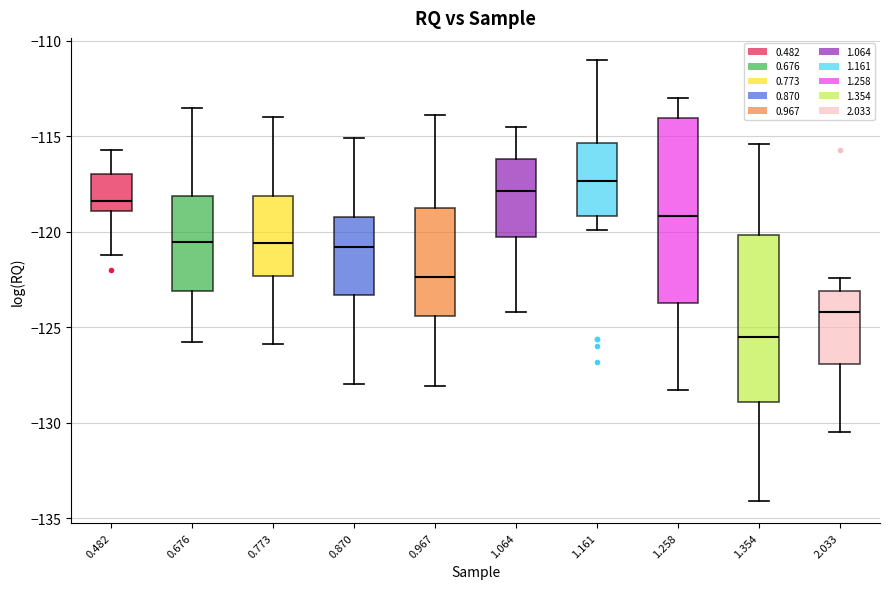

Reading left to right, transcribe this box plot: for each box, give where its median line is, the range the box spans, and where its two whiskers end, as read against the y-axis. The values are not printed on the chart, so give them approximately, as read against the axis.

0.482: median -118.5, box -119.0 to -117.0, whiskers -121.0 to -115.5
0.676: median -120.5, box -123.0 to -118.0, whiskers -126.0 to -113.5
0.773: median -120.5, box -122.5 to -118.0, whiskers -126.0 to -114.0
0.870: median -121.0, box -123.5 to -119.0, whiskers -128.0 to -115.0
0.967: median -122.5, box -124.5 to -119.0, whiskers -128.0 to -114.0
1.064: median -118.0, box -120.0 to -116.0, whiskers -124.0 to -114.5
1.161: median -117.5, box -119.0 to -115.5, whiskers -120.0 to -111.0
1.258: median -119.0, box -123.5 to -114.0, whiskers -128.5 to -113.0
1.354: median -125.5, box -129.0 to -120.0, whiskers -134.0 to -115.5
2.033: median -124.0, box -127.0 to -123.0, whiskers -130.5 to -122.5